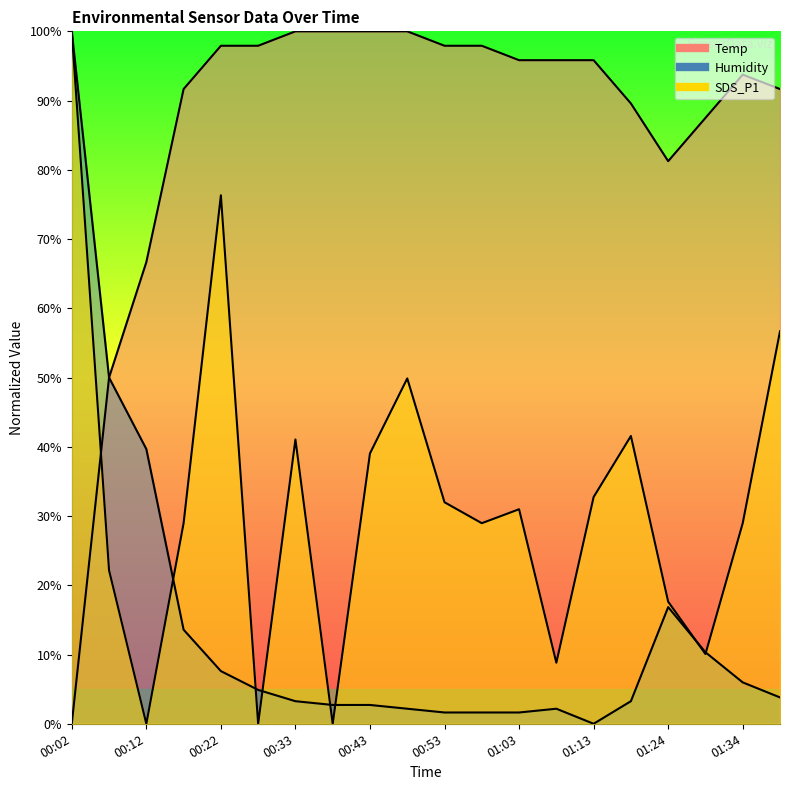

True or false: SDS_P1 and Temp cross at least once.

True